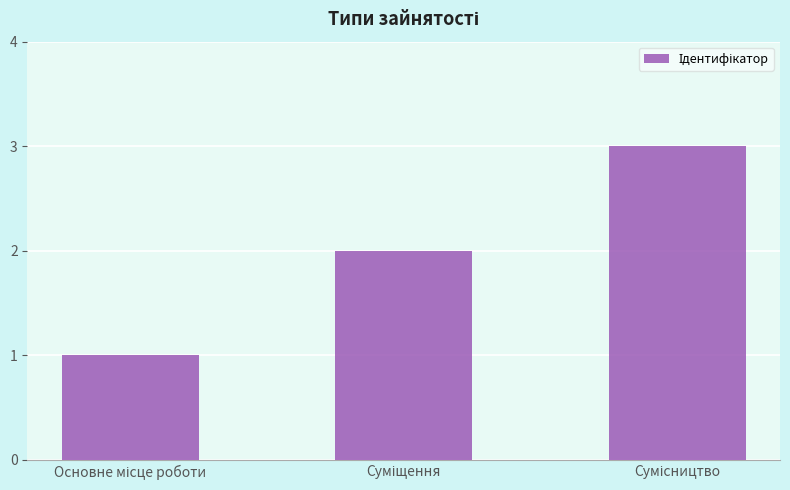

How many series are shown in this chart?

1